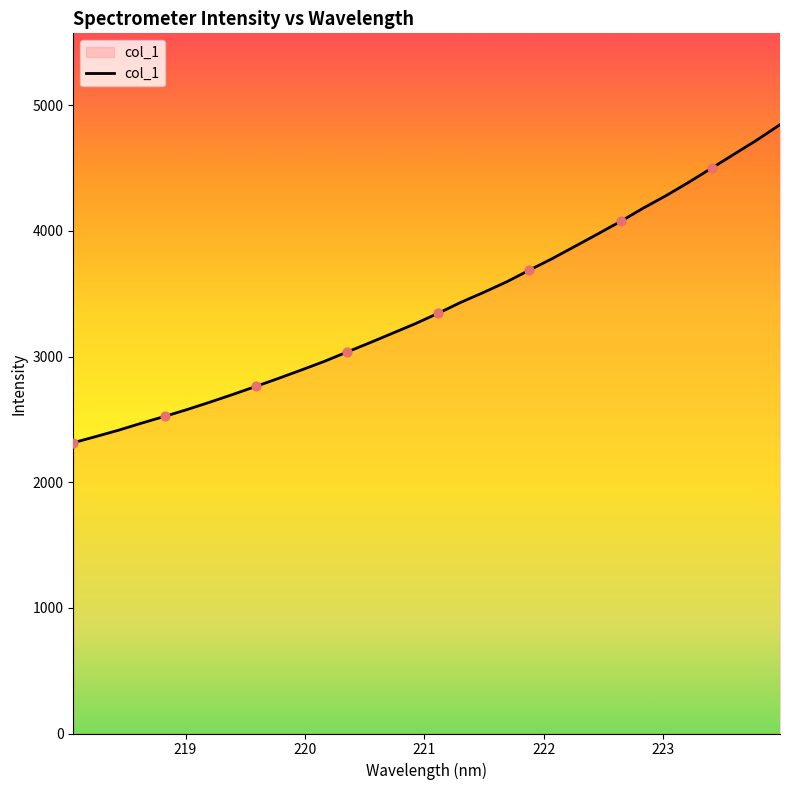

What is the difference between the maximum and minimum values?

2531.0